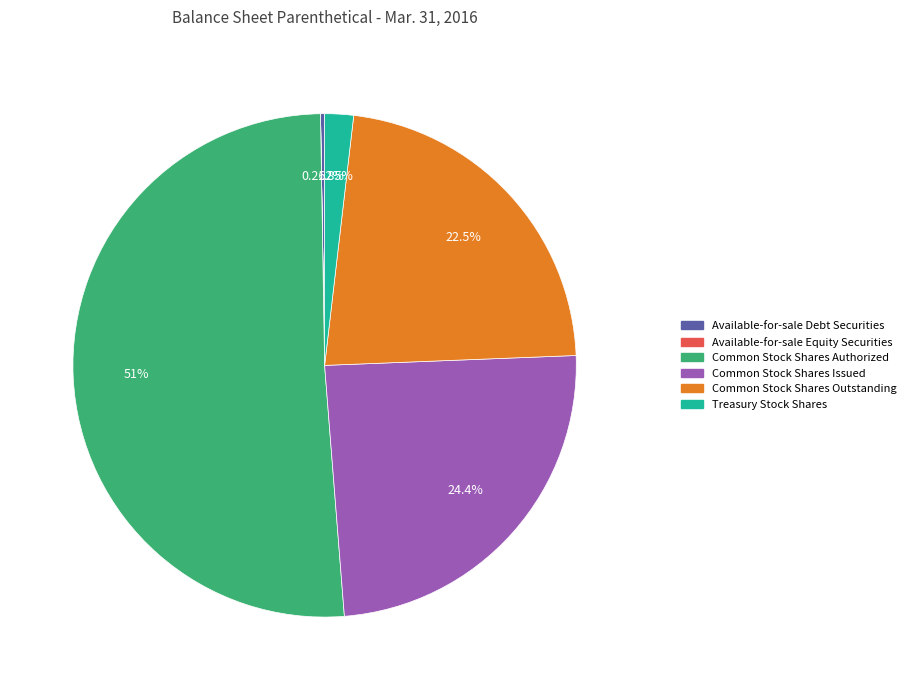

Which has a higher value, Common Stock Shares Authorized or Common Stock Shares Issued?

Common Stock Shares Authorized